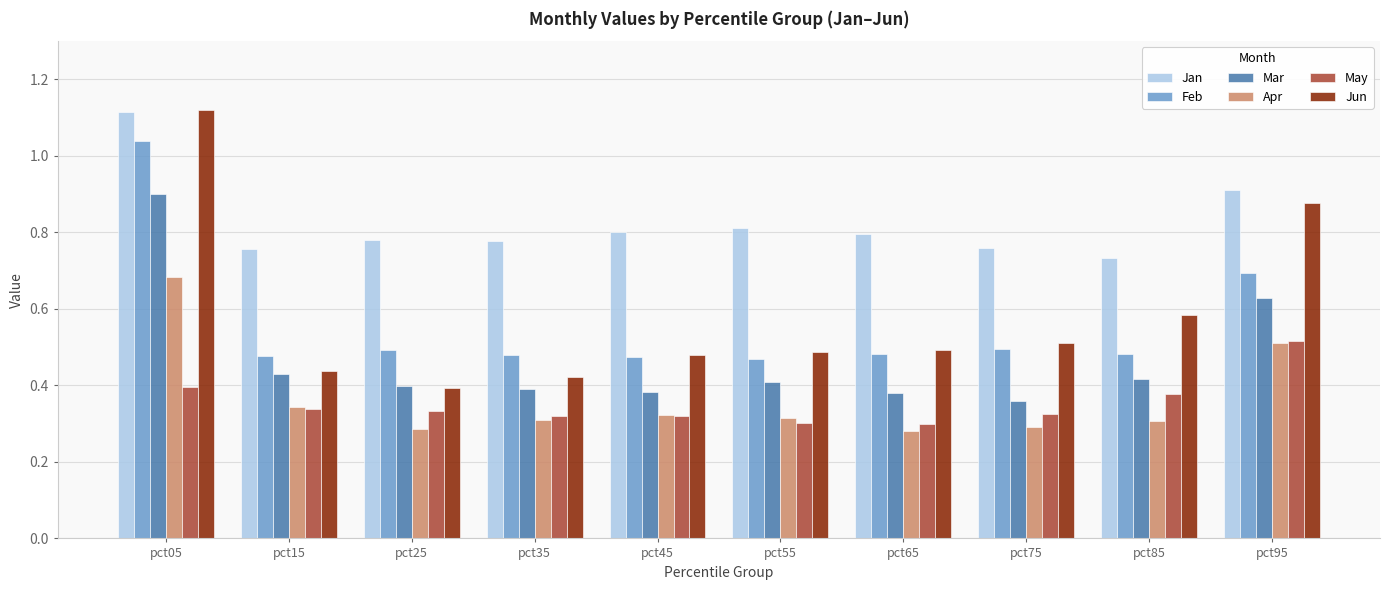

What are all the series names shown in the legend?

Jan, Feb, Mar, Apr, May, Jun